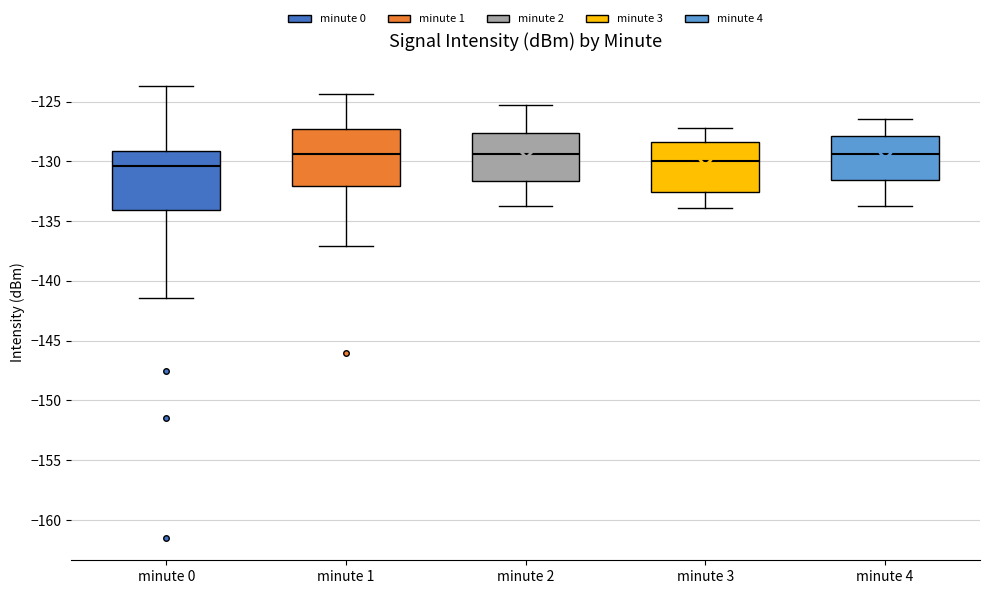

Reading left to right, read every box against the y-axis: the position of its median line, the range the box covers, and the ends of its whiskers. The values are not printed on the chart, so give them approximately, as read against the axis.

minute 0: median -130.5, box -134.0 to -129.0, whiskers -141.5 to -123.5
minute 1: median -129.5, box -132.0 to -127.5, whiskers -137.0 to -124.5
minute 2: median -129.5, box -131.5 to -127.5, whiskers -133.5 to -125.5
minute 3: median -130.0, box -132.5 to -128.5, whiskers -134.0 to -127.0
minute 4: median -129.5, box -131.5 to -128.0, whiskers -133.5 to -126.5